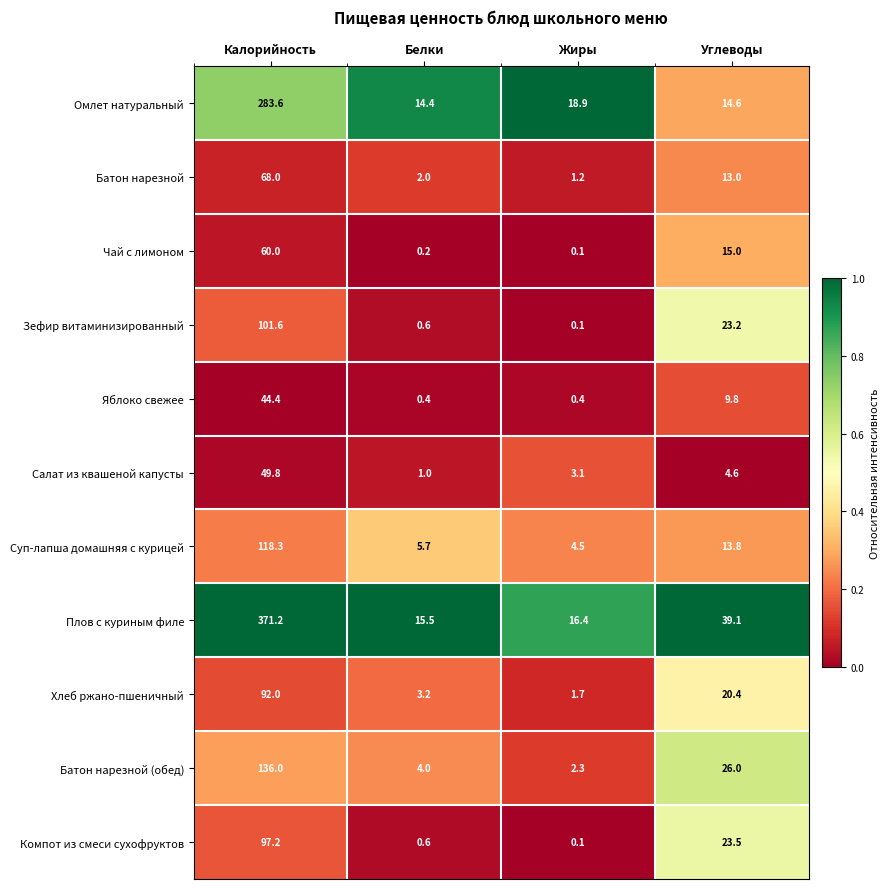

What is the sum of all Чай с лимоном values?

75.3